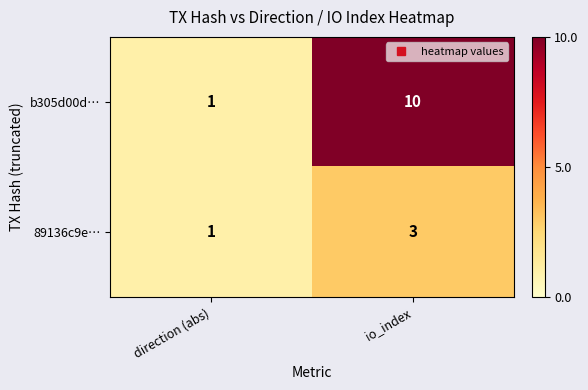

How many data points does each series have?

2